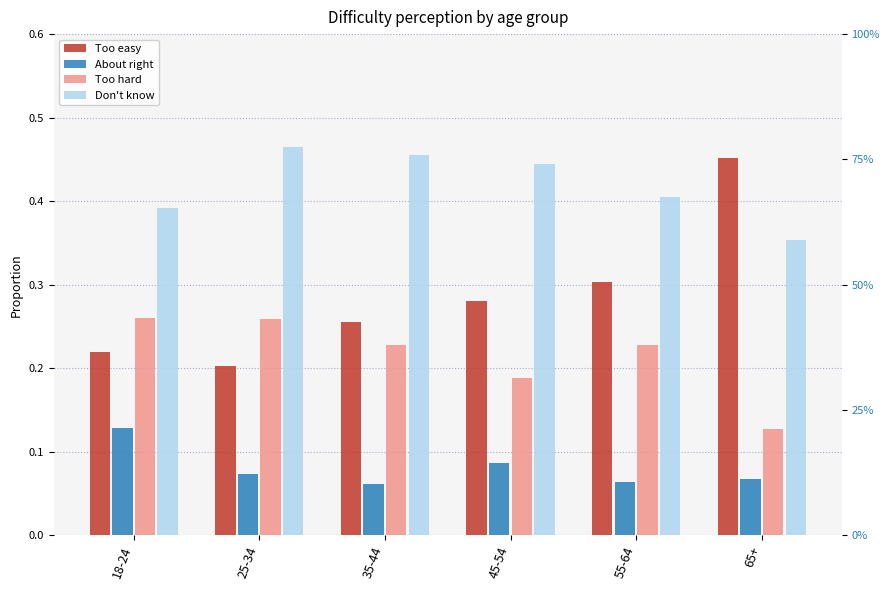

List the series in order of their peak value, lowest first.

About right, Too hard, Too easy, Don't know